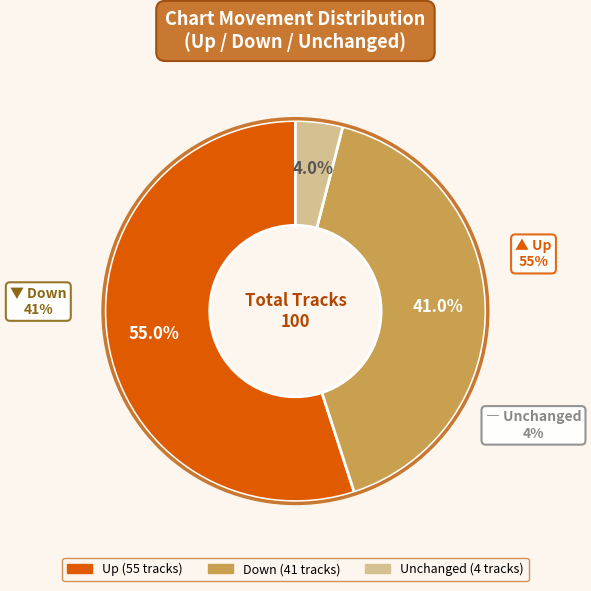

What is the largest slice in the pie chart?

up